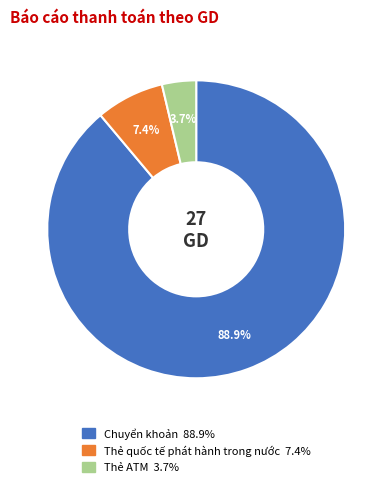

Rank the categories by value from highest to lowest.

Chuyển khoản, Thẻ quốc tế phát hành trong nước, Thẻ ATM